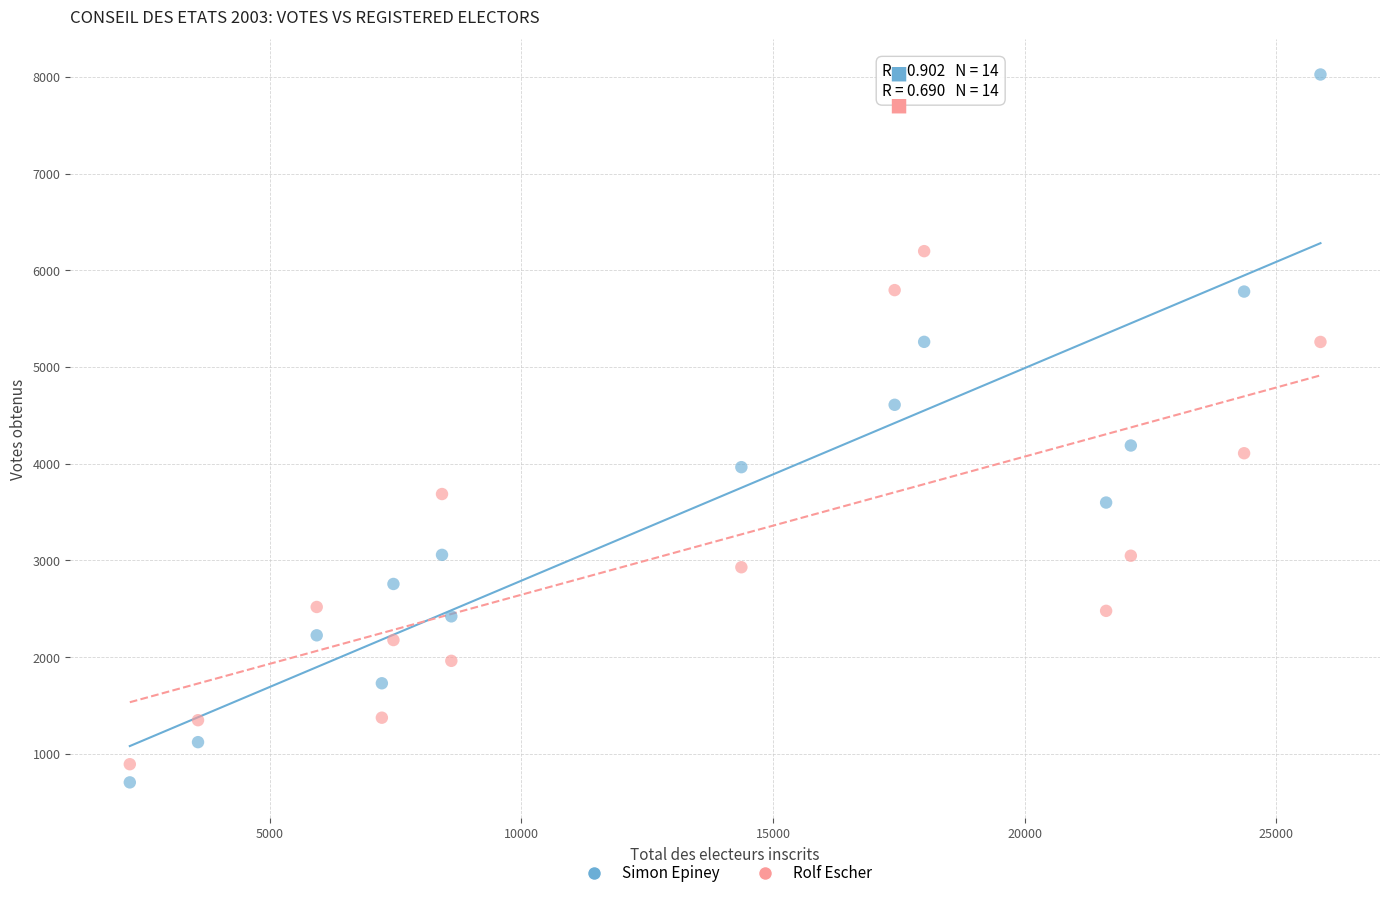

Which series contains the highest Y value?

Simon Epiney